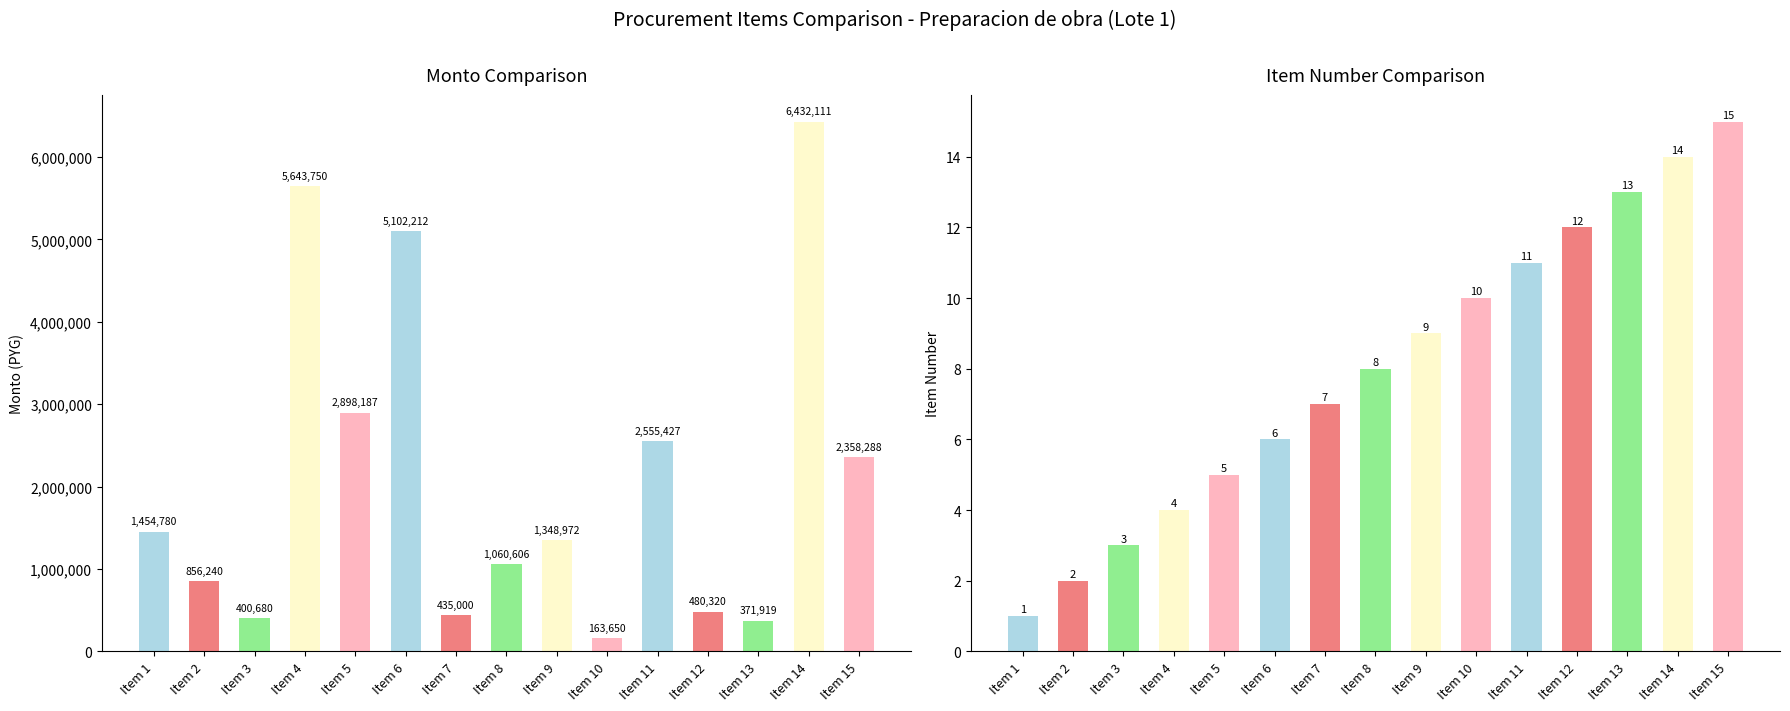

How many series are shown in this chart?

1